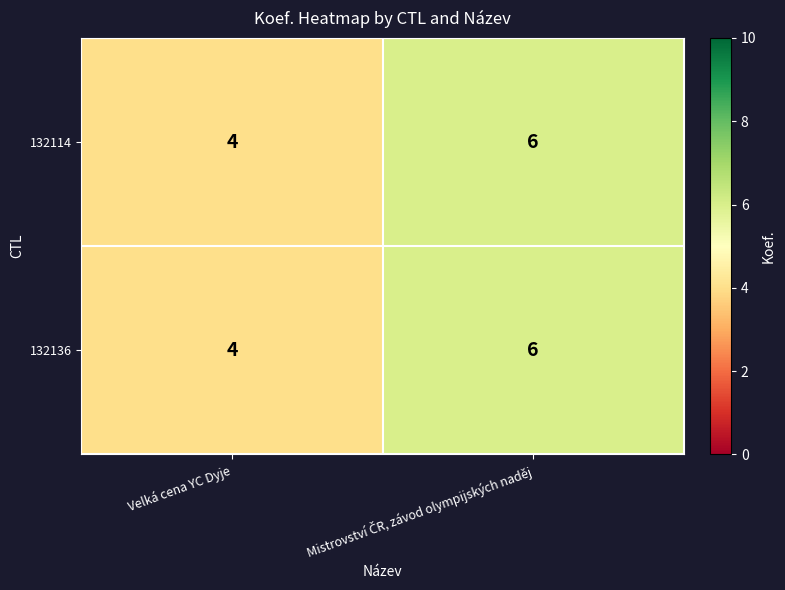

What is the lowest value of the 132114 series?

4